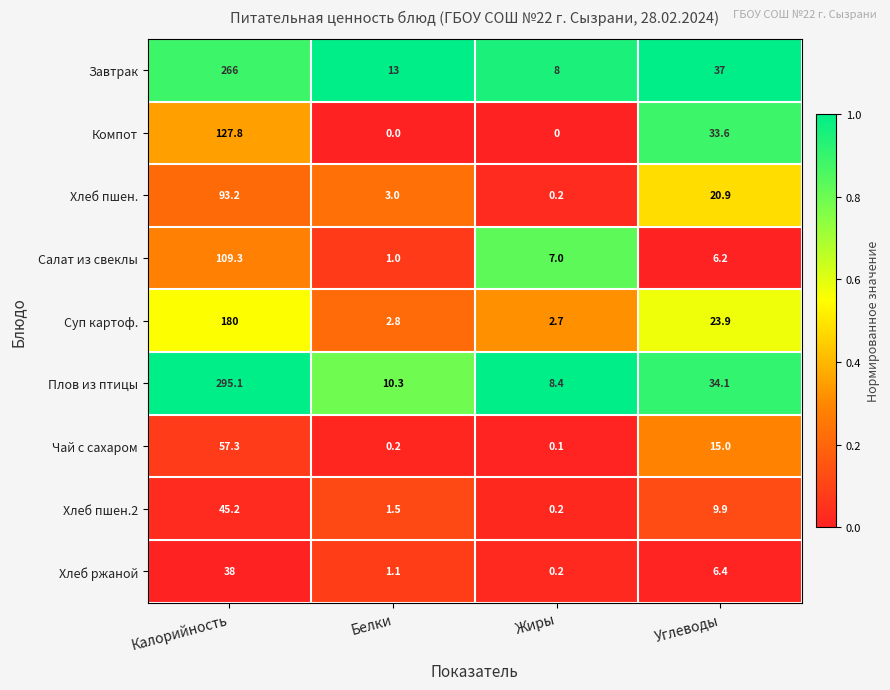

At which label does Хлеб пшен.2 reach its minimum?

Жиры